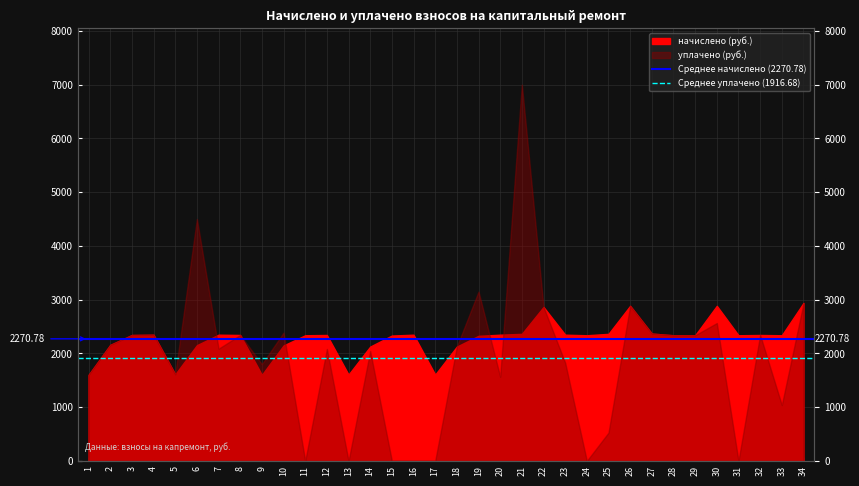

Does the chart display data point markers on the line(s)?

No